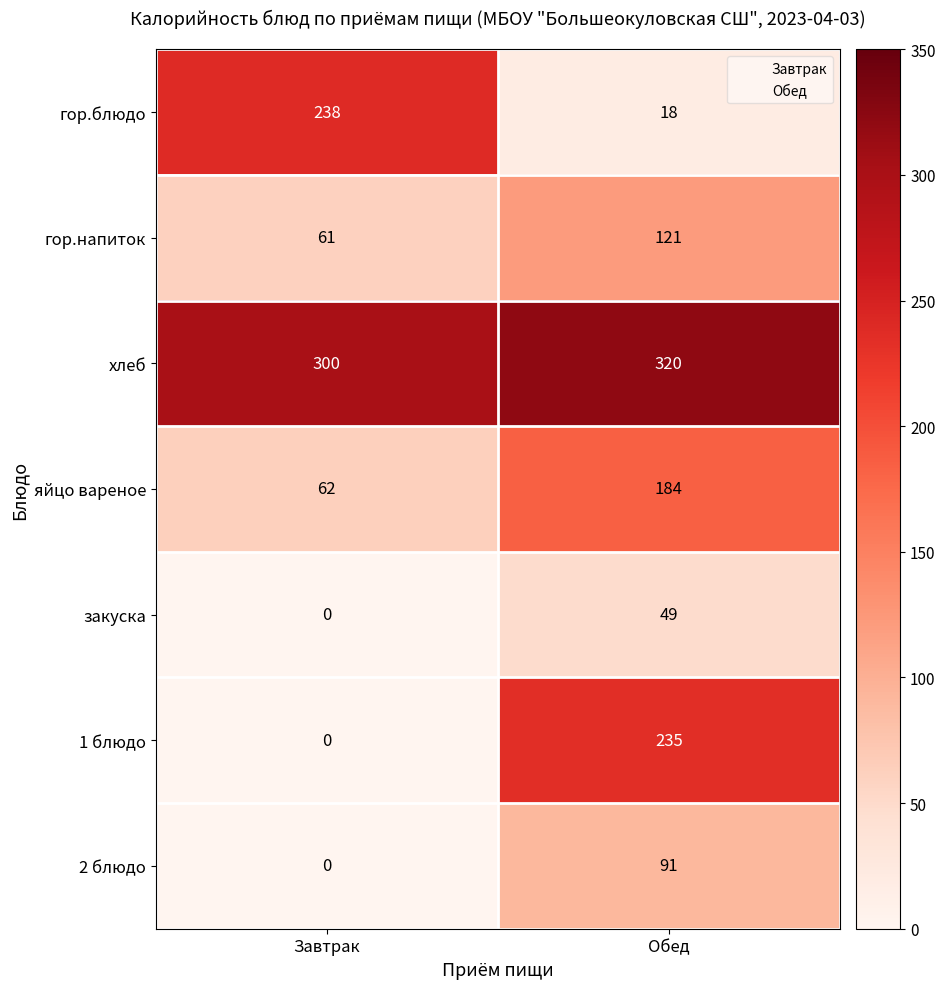

Rank the categories by гор.напиток value from highest to lowest.

Обед, Завтрак